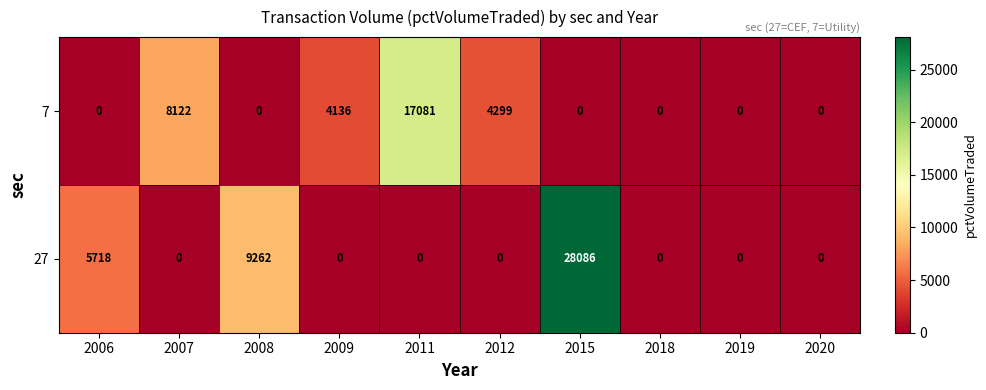

What is the average value of the 7 series?

3364